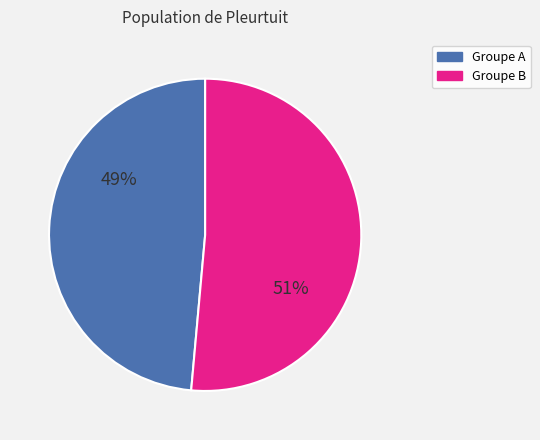

To the nearest percent, what is the average slice percentage?

50%